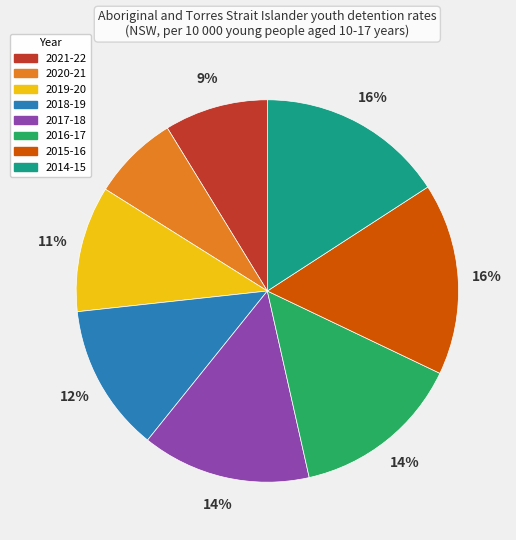

What is the ratio of the value at 2016-17 to the value at 2021-22?

1.6